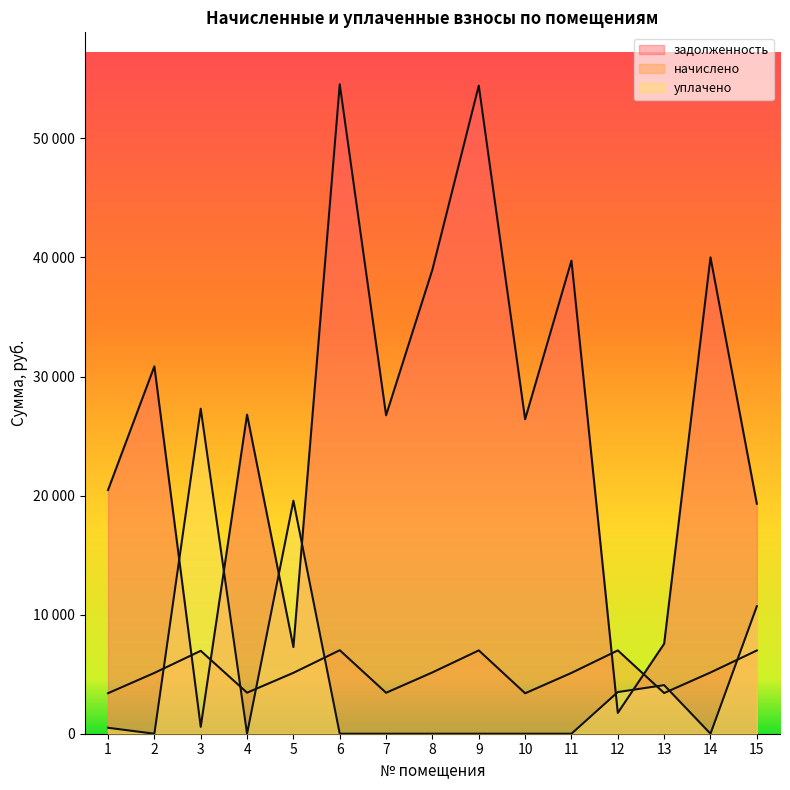

How many interior local valleys does the задолженность series have?

5